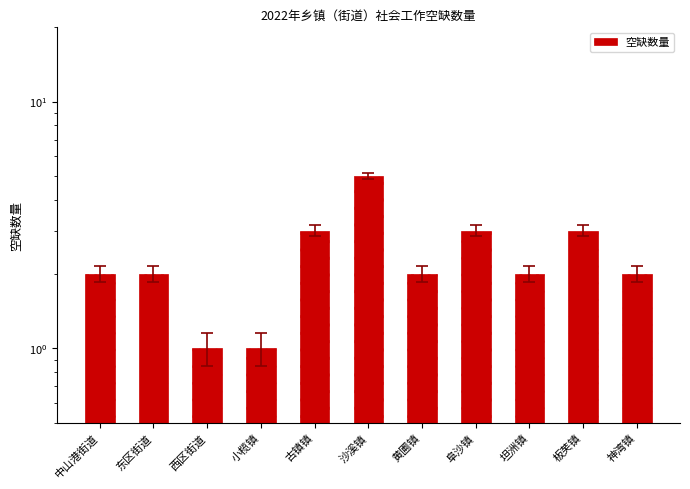

What is the average value?

2